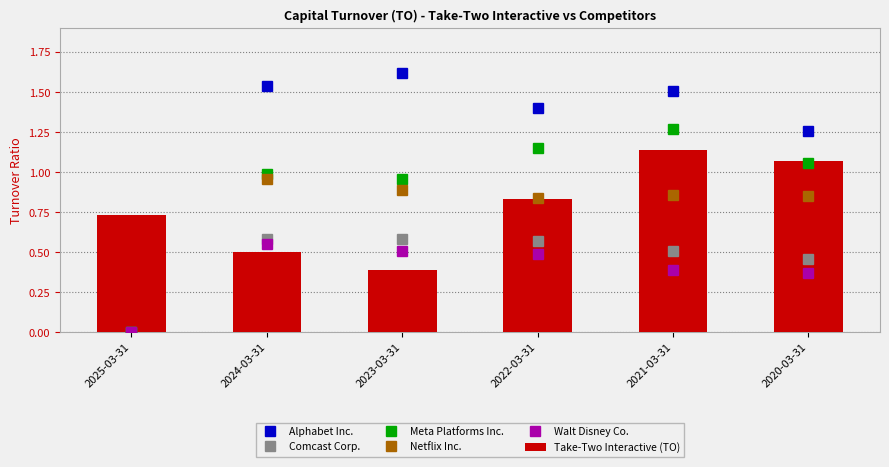

True or false: Walt Disney Co. has a value of 0.6 at 2022-03-31.

False